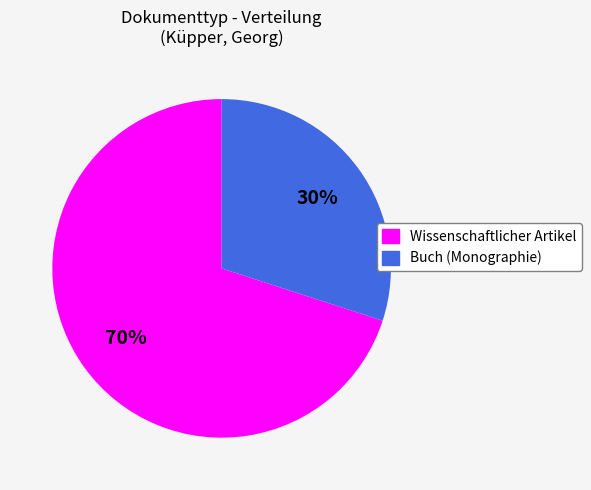

Is there any slice that represents more than half of the pie?

Yes